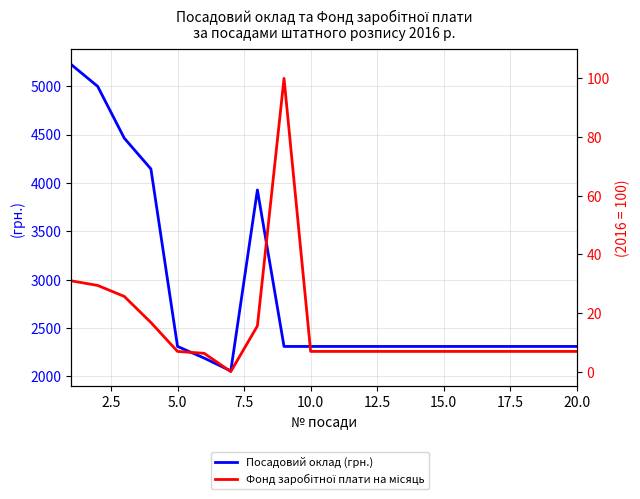

True or false: Посадовий оклад (грн.) and Фонд заробітної плати на місяць cross at least once.

False